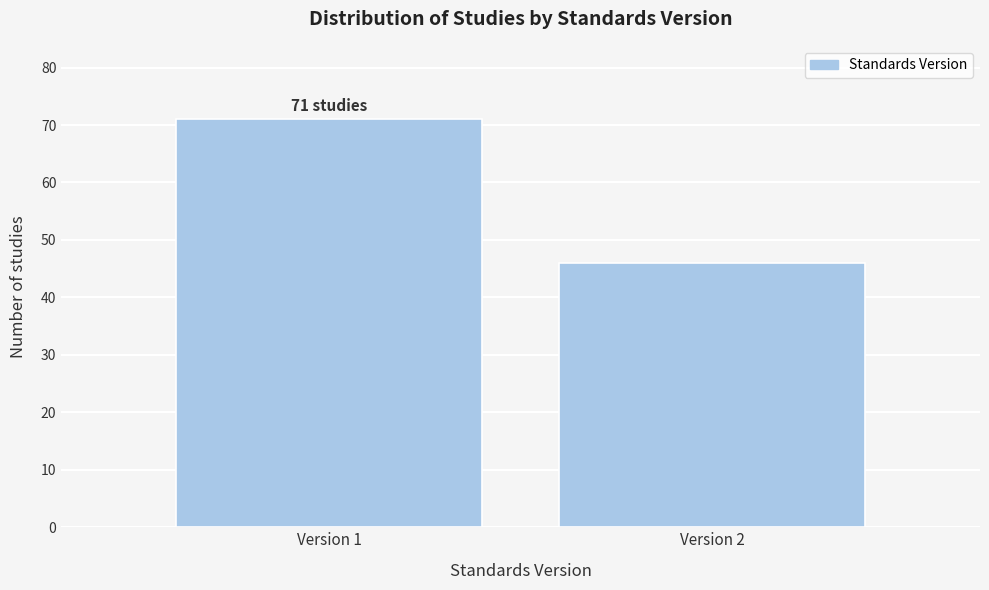

Reading right to left, extract all data points from this chart.

46	71